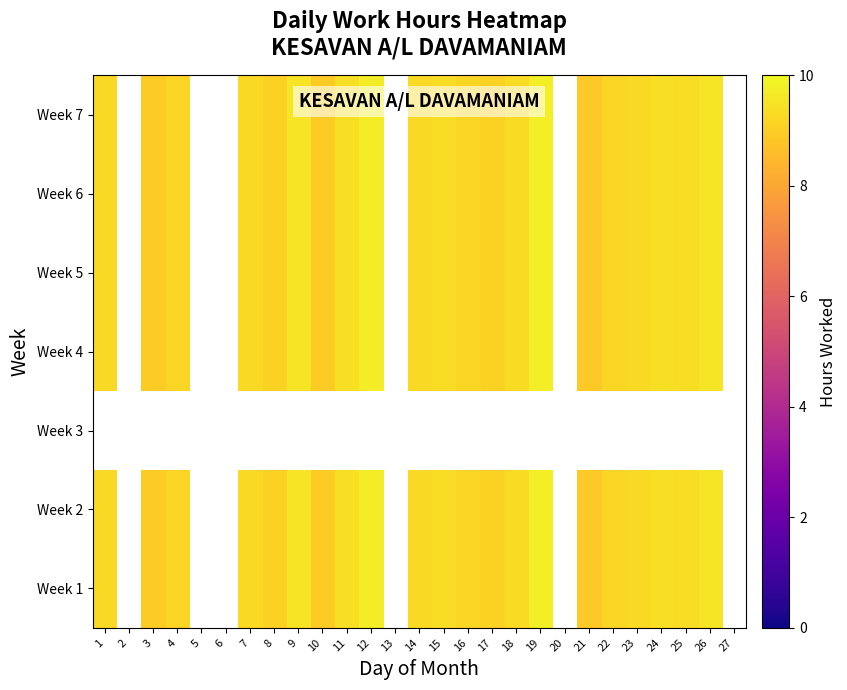

Is it true that Week 5 equals 9.2 at 16?

True